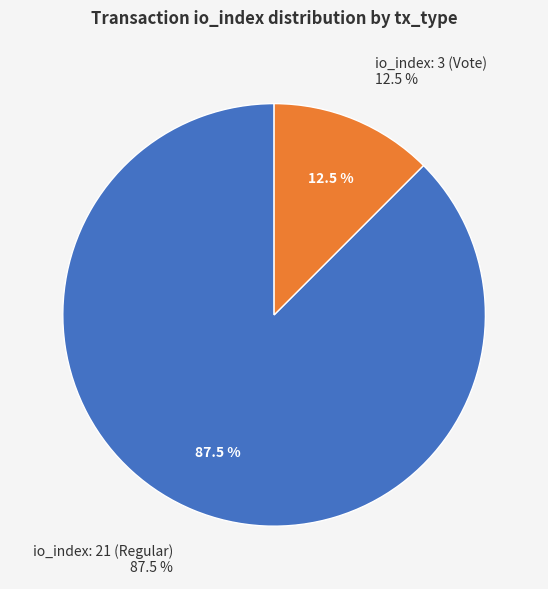

True or false: io_index: 21 (Regular) accounts for 96% of the total.

False